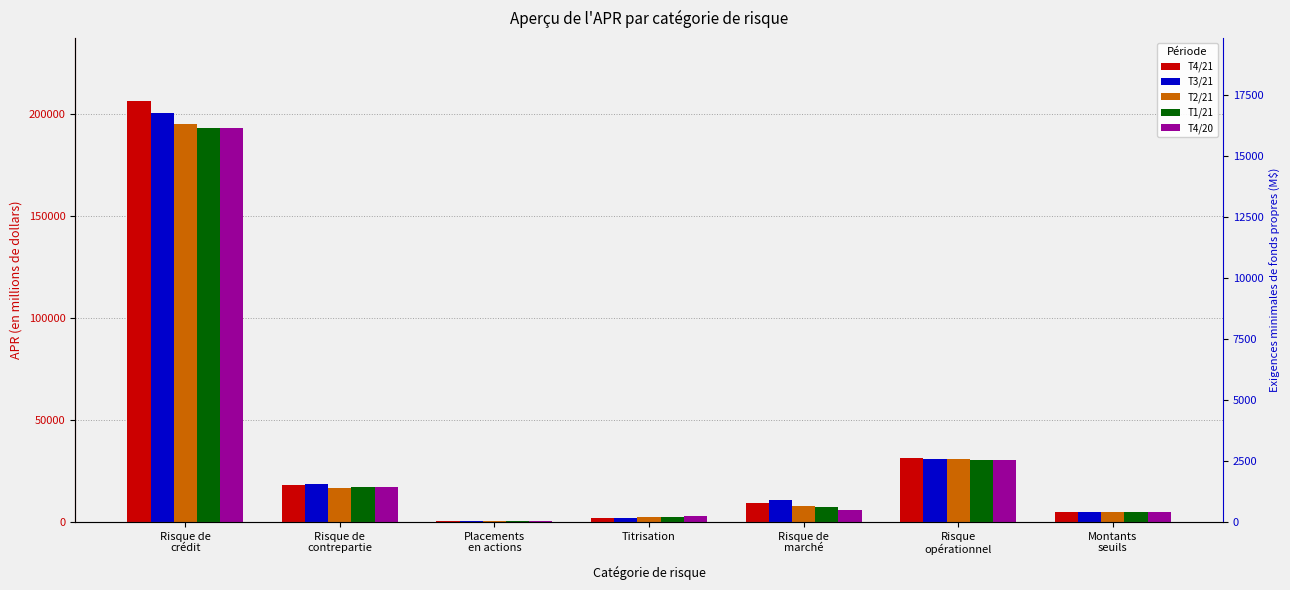

How many groups of bars are there?

7